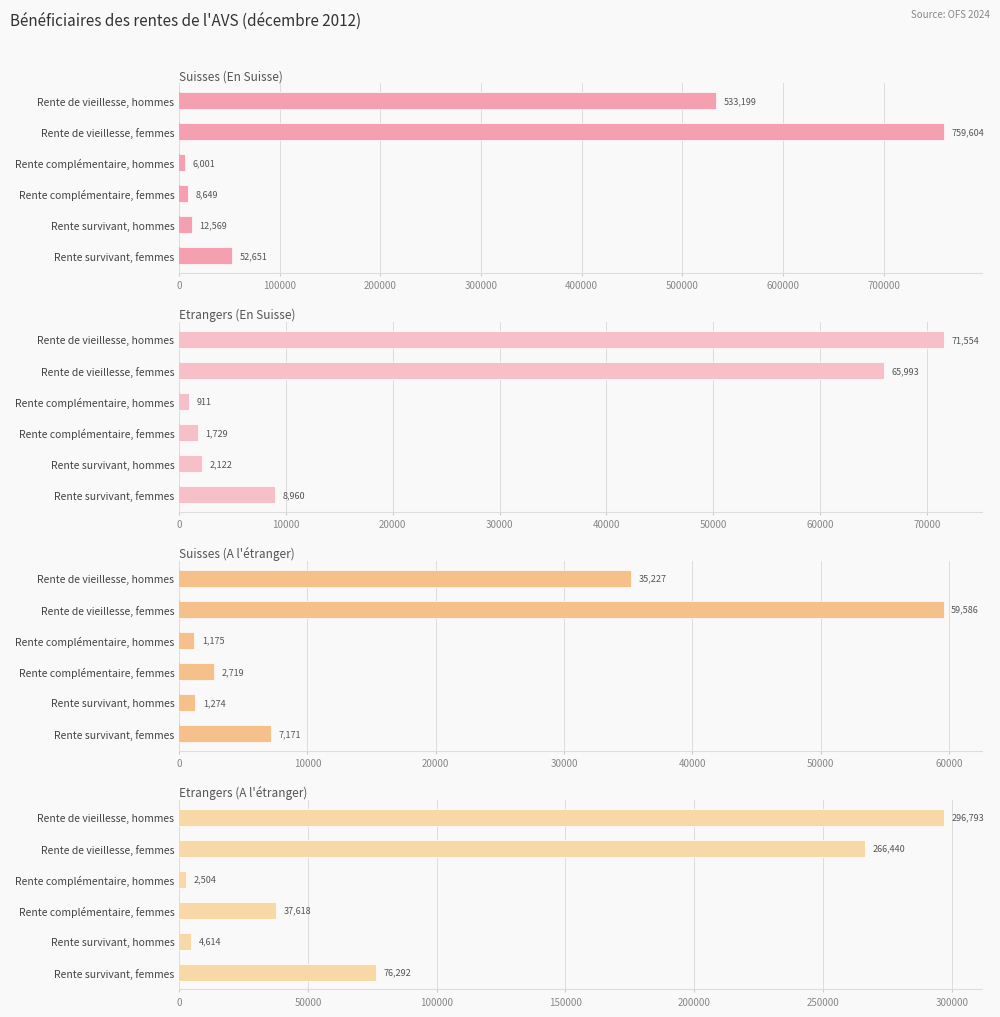

What is the total value across all series at Rente de vieillesse, femmes?

1151623